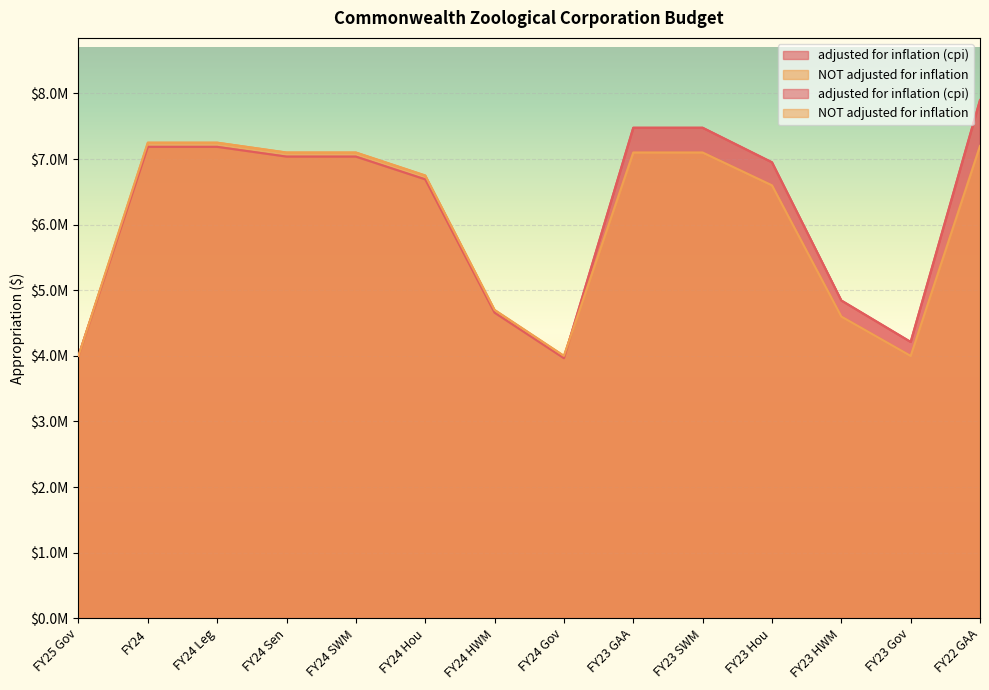

At which label is NOT adjusted for inflation closest to 5625000?

FY24 HWM